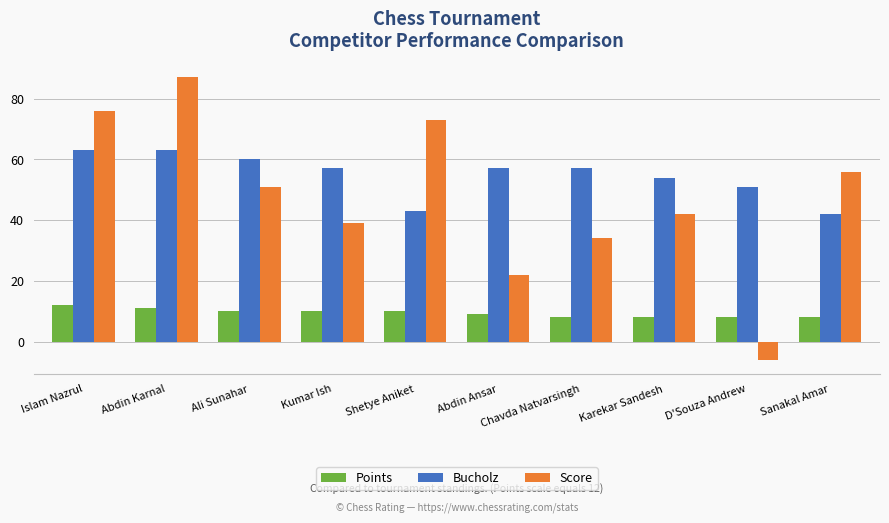

Rank the series by their maximum value, from lowest to highest.

Points, Bucholz, Score